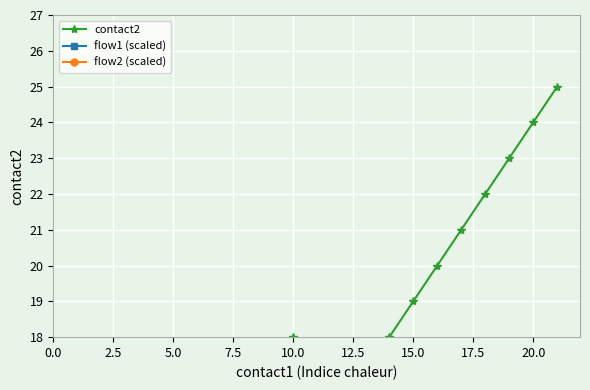

What is the highest value of the flow1 (scaled) series?

29